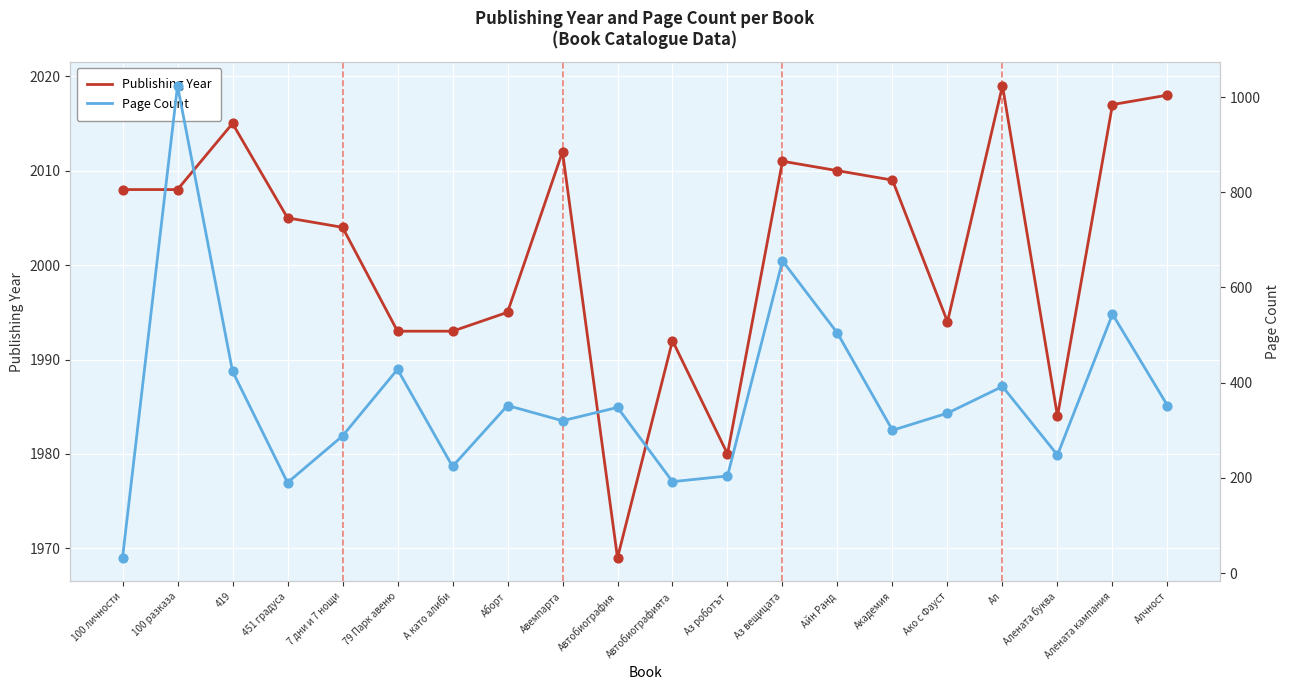

What are all the series names shown in the legend?

Publishing Year, Page Count